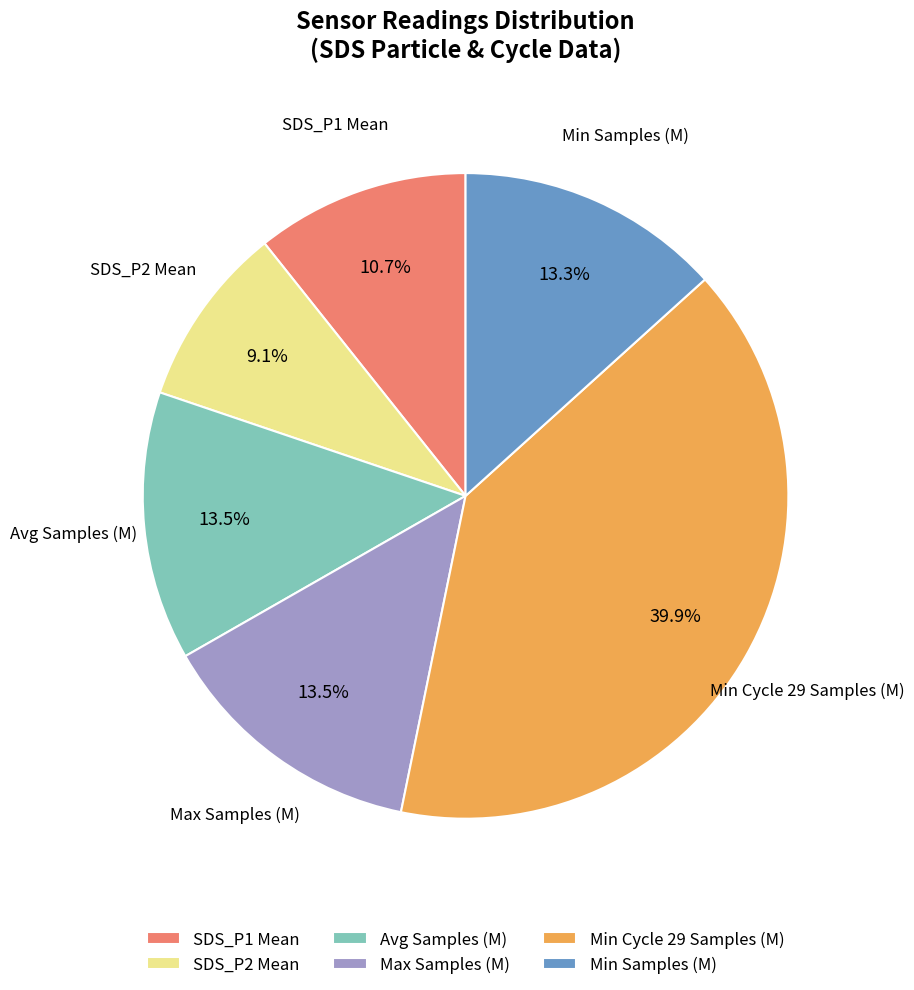

Is there a majority slice in this chart?

No